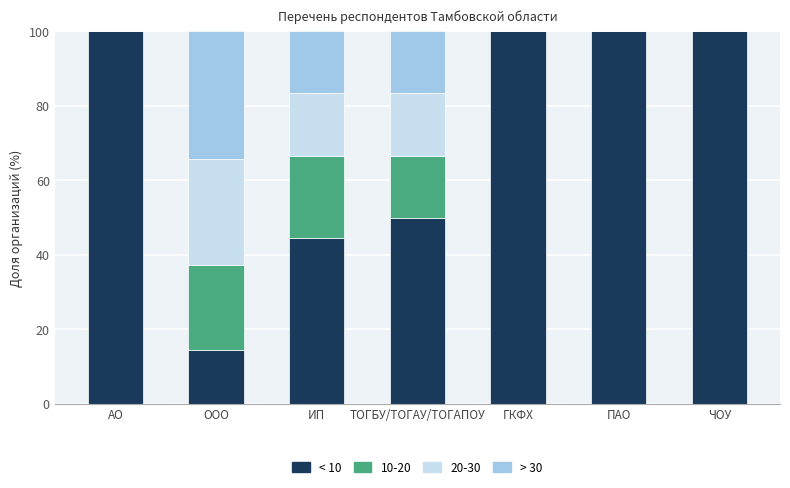

Reading left to right, what are the values for < 10?

АО=100.0	ООО=14.3	ИП=44.4	ТОГБУ/ТОГАУ/ТОГАПОУ=50.0	ГКФХ=100.0	ПАО=100.0	ЧОУ=100.0